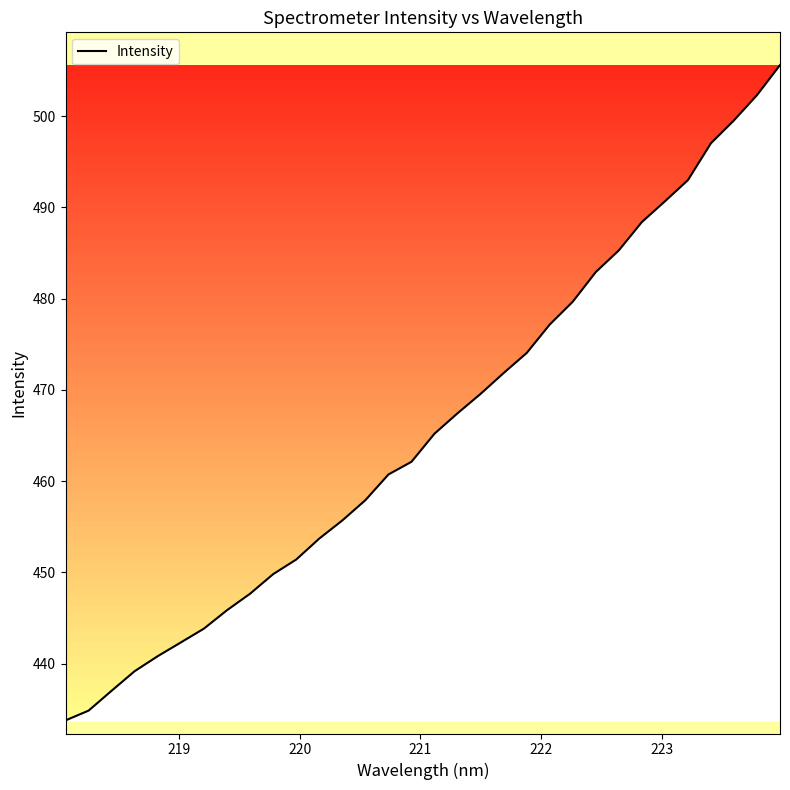

What is the difference between the maximum and minimum values?

71.8